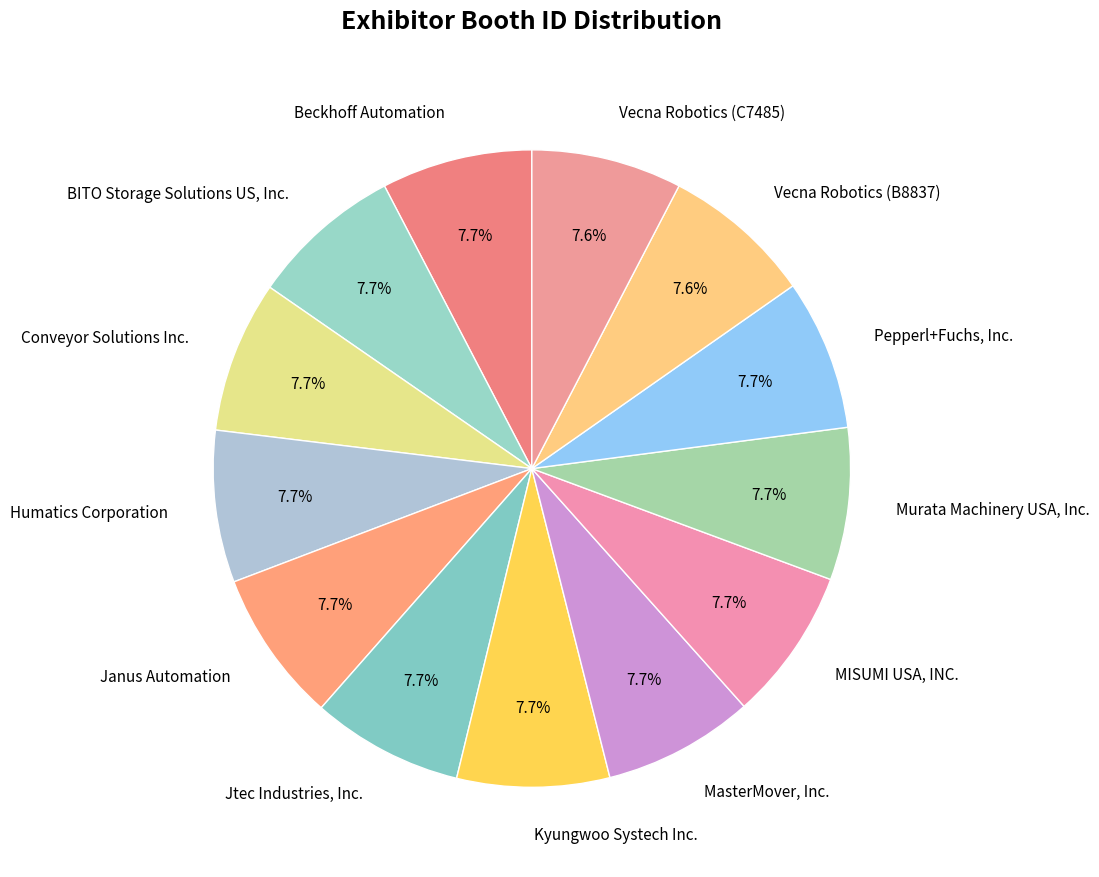

Is there a majority slice in this chart?

No